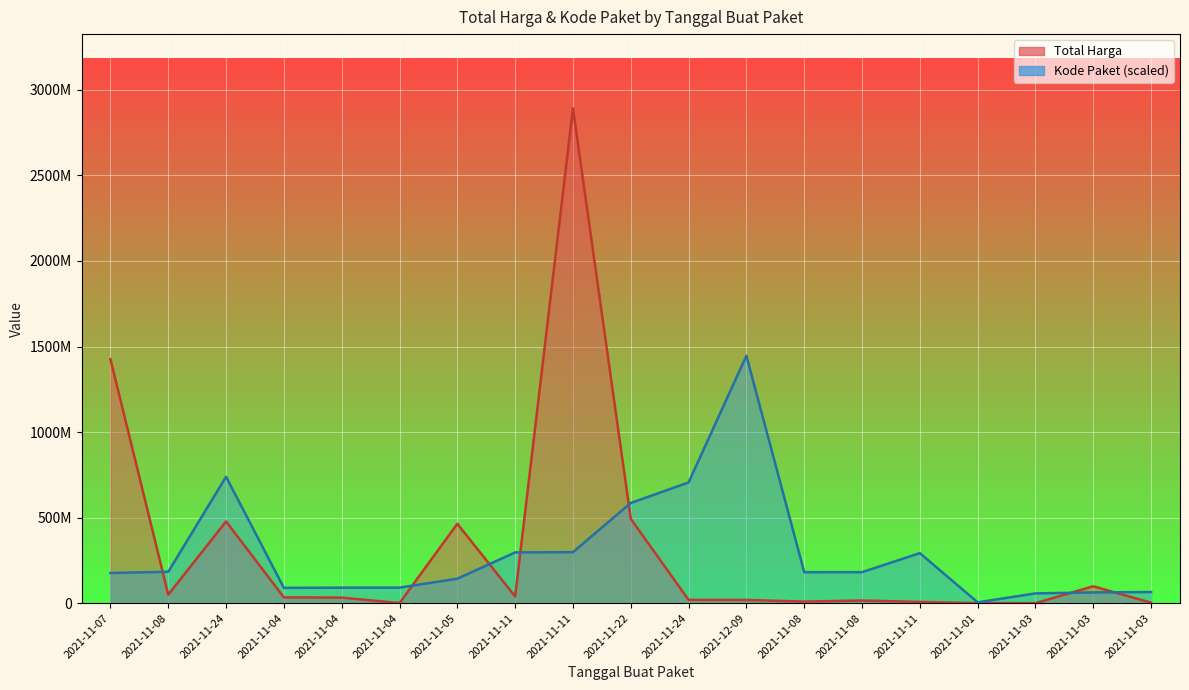

How many values in the Kode Paket series are below 181150929?

9